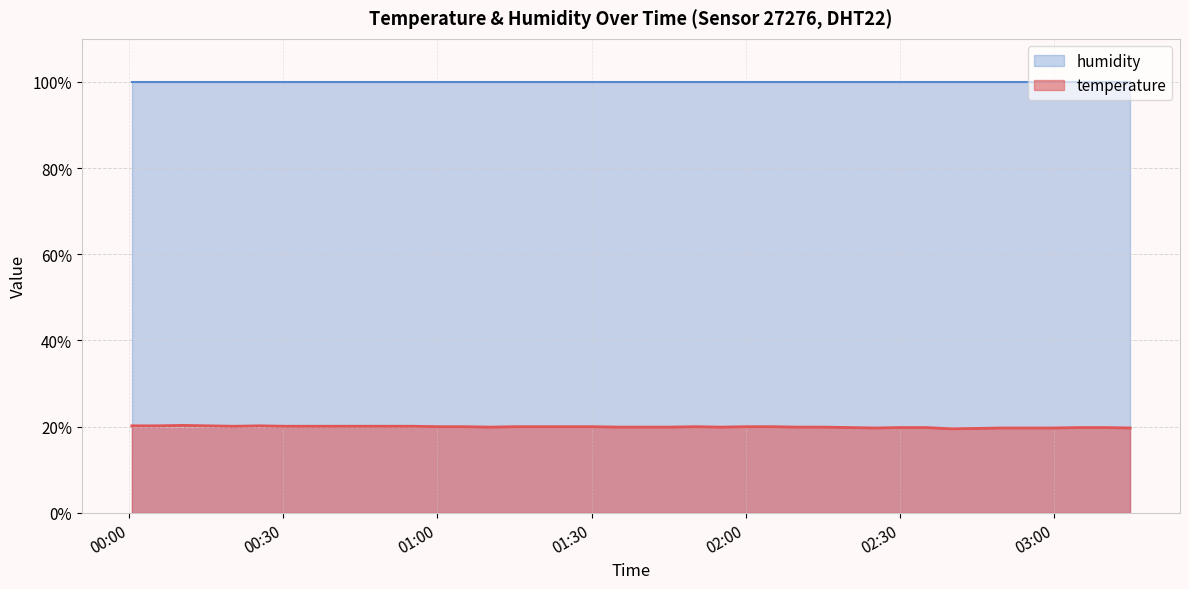

What is the change in value from 2022-08-21T01:15:08 to 2022-08-21T02:35:06?

-0.2